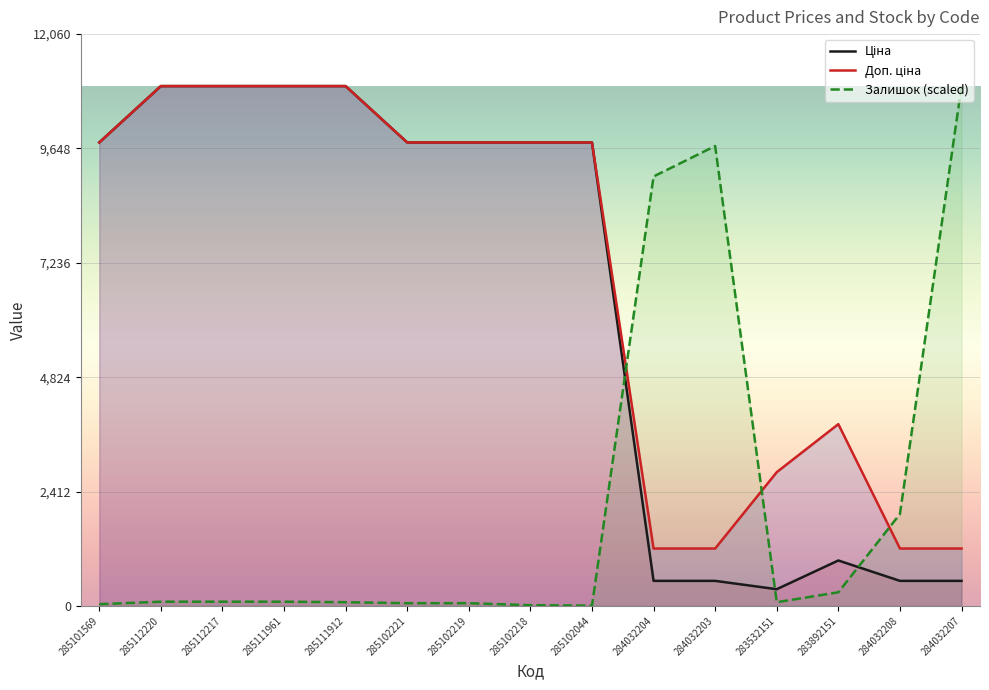

Which has a higher value, 285111912 or 285102218?

285111912